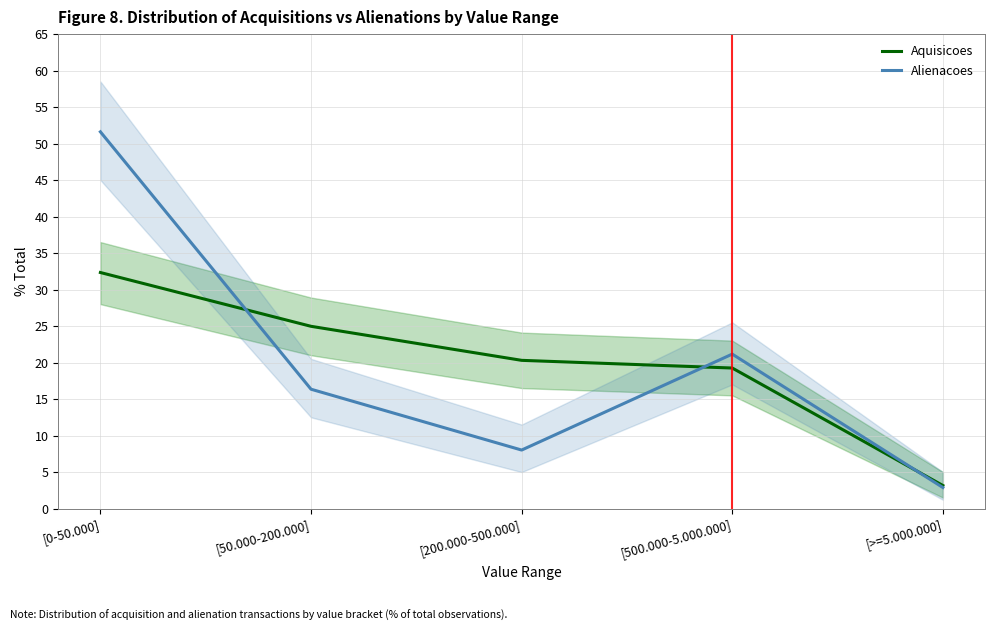

True or false: Aquisicoes and Alienacoes cross at least once.

True